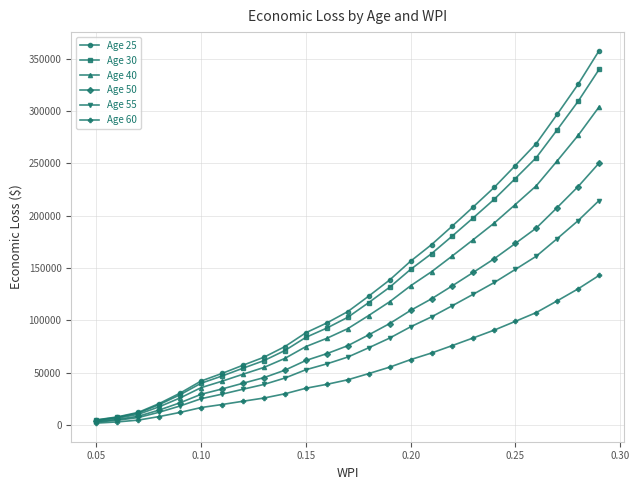

What is the value of the Age 50 point at the 20th from the left?

158974.9